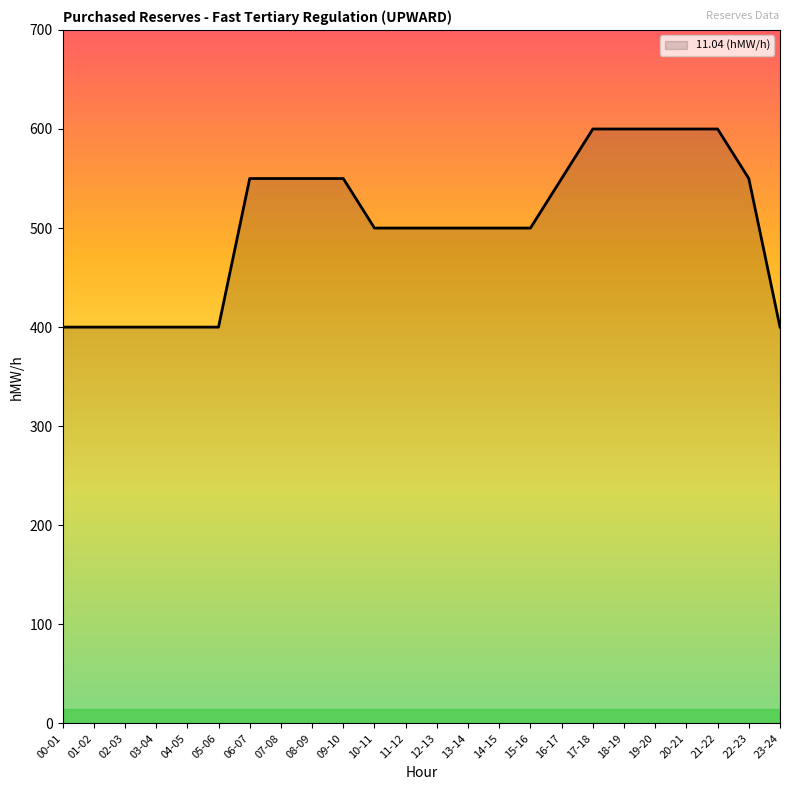

Approximately how many times larger is the value at 17-18 compared to 14-15?

1.2